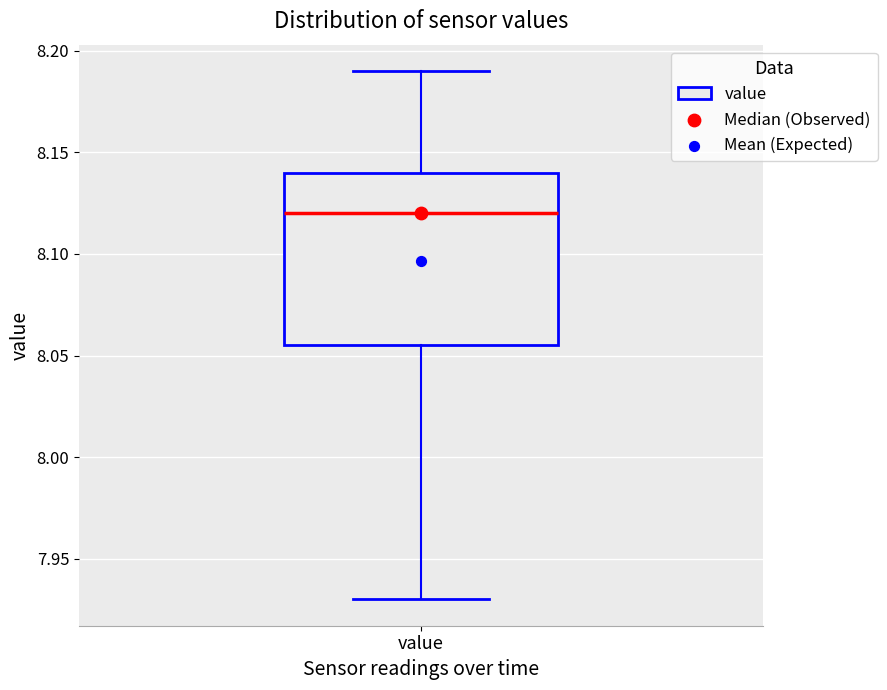

Read this box plot against the y-axis: the position of the median line, the range covered by the box, and the ends of both whiskers. The values are not printed on the chart, so give them approximately, as read against the axis.

median 8.120, box 8.055 to 8.140, whiskers 7.930 to 8.190